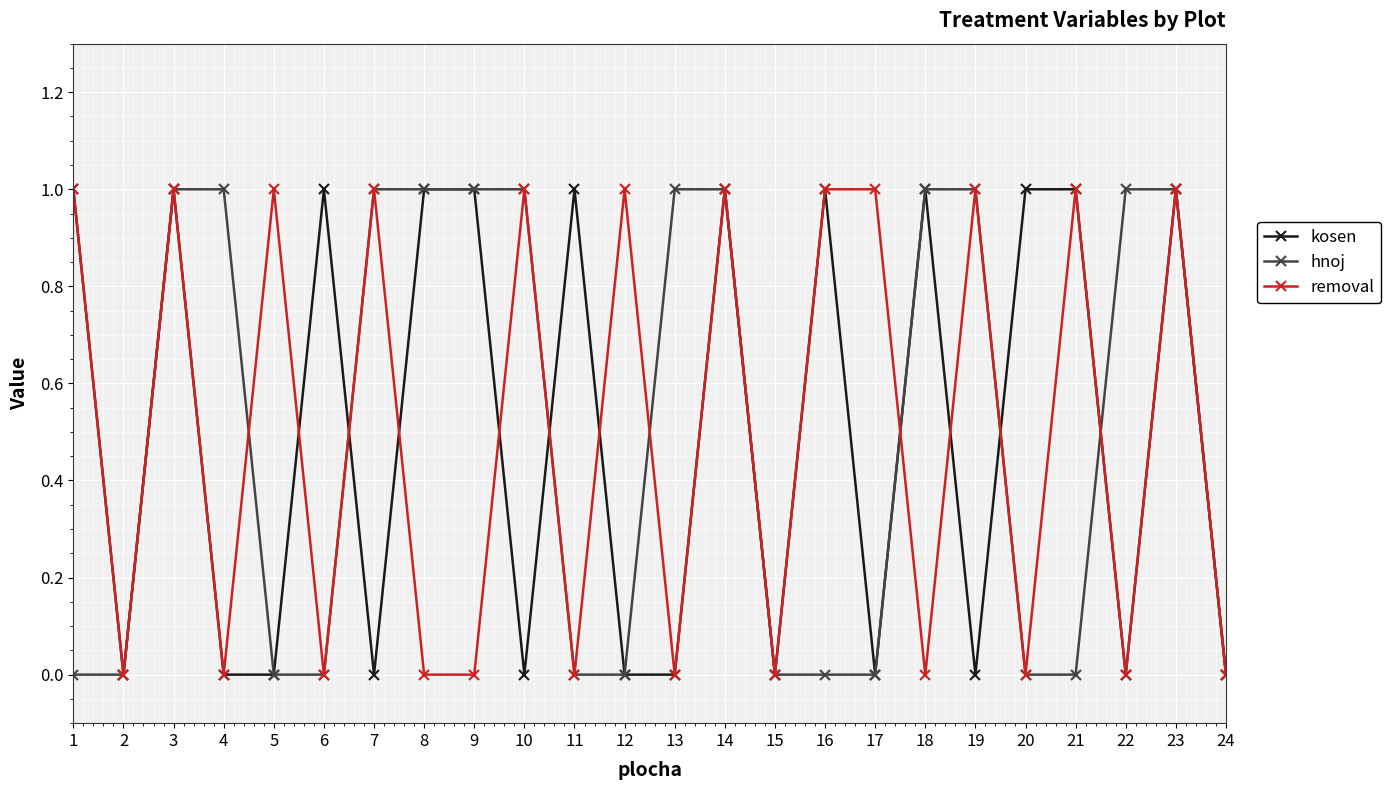

At which category does removal reach its first local valley?

2